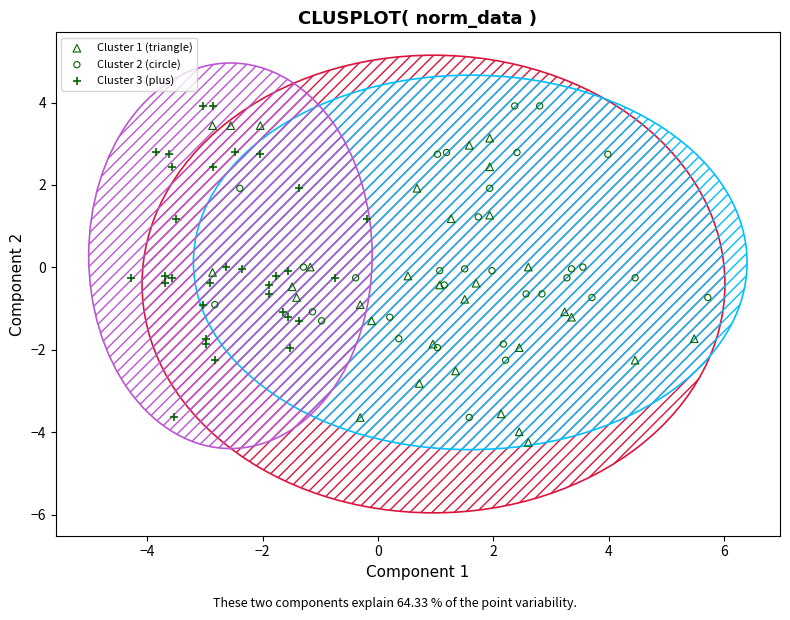

Which series reaches the minimum Y coordinate?

Cluster 1 (triangle)